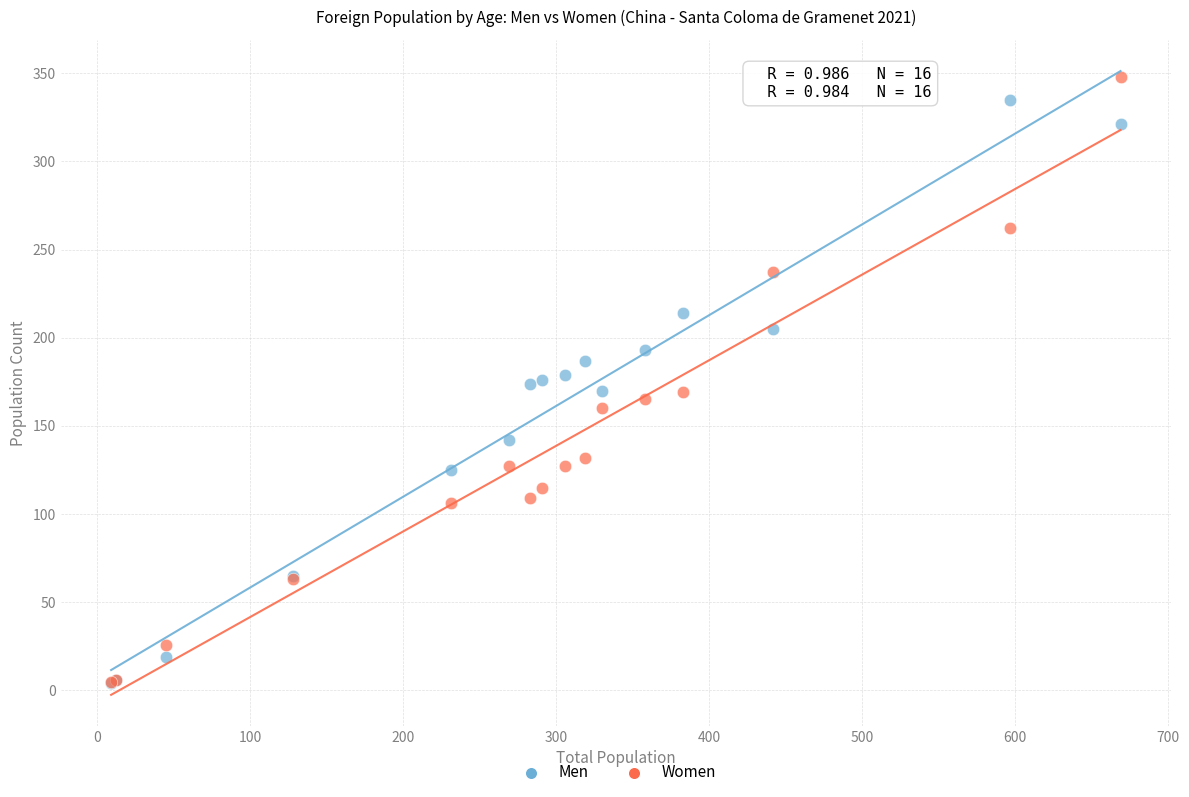

Which series has the widest spread of Y values?

Women